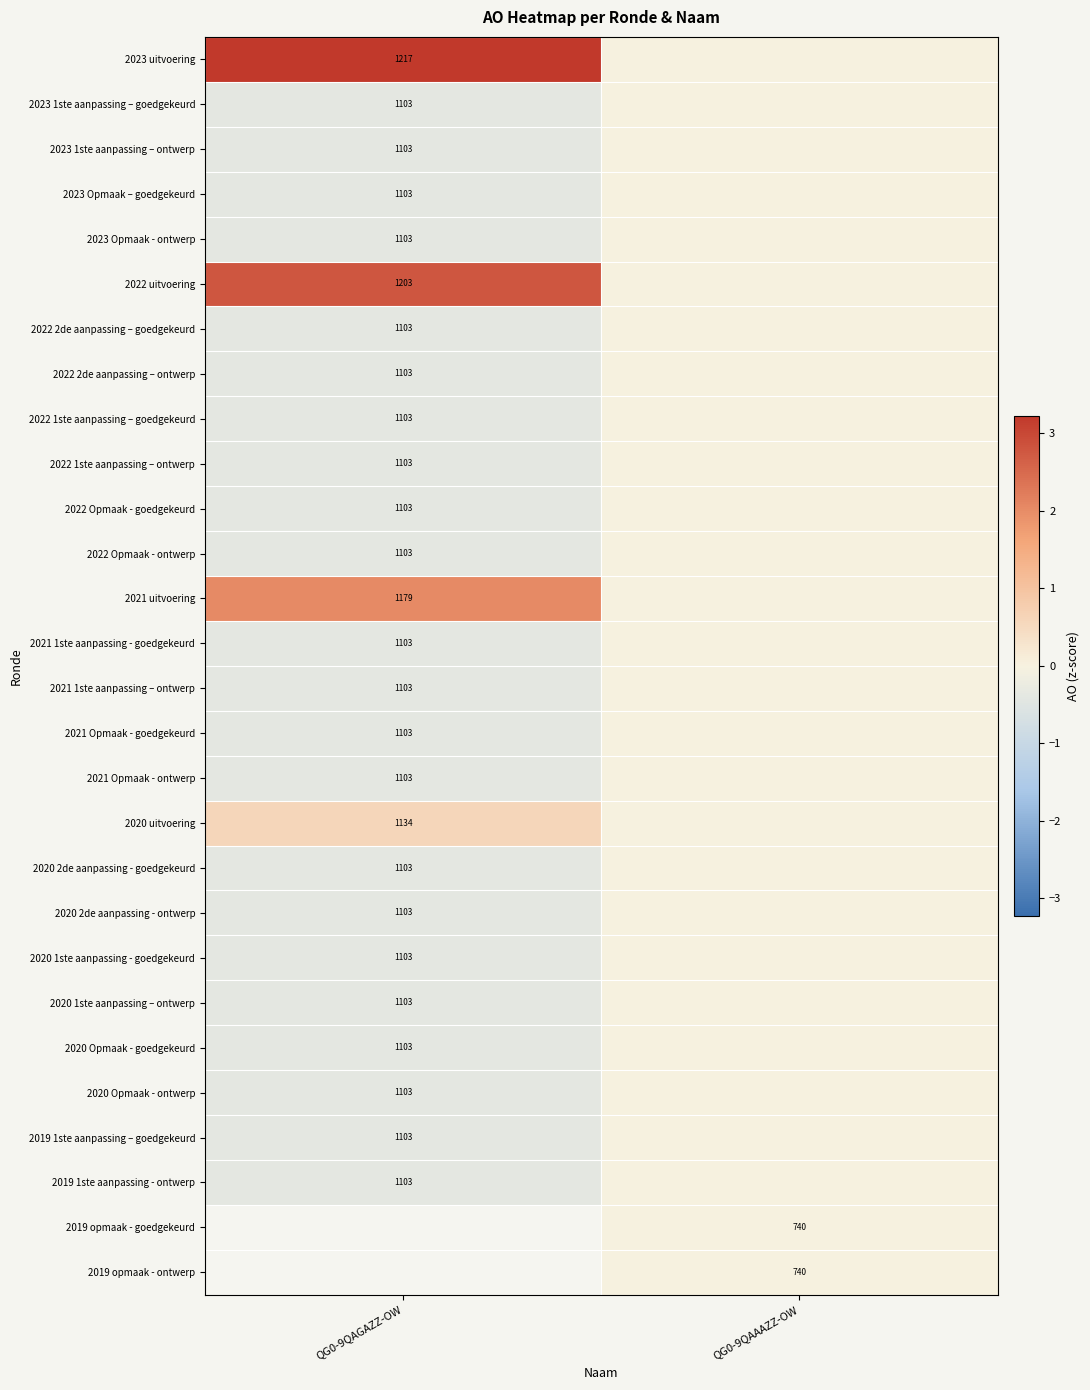

Is the value of 2022 2de aanpassing – goedgekeurd at QG0-9QAGAZZ-OW greater than the value of 2020 uitvoering at QG0-9QAGAZZ-OW?

No